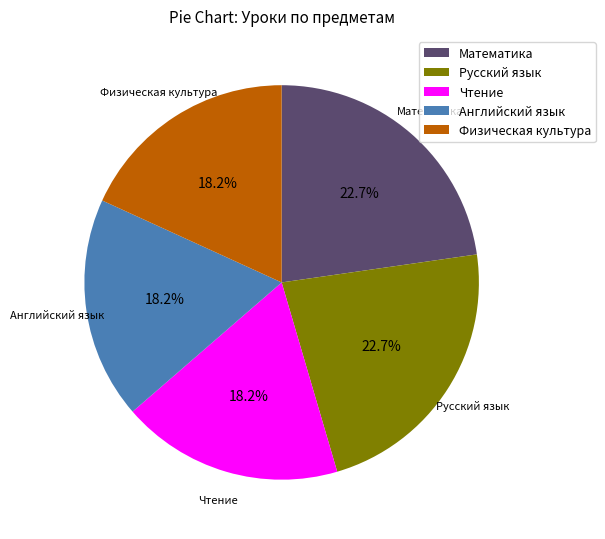

To the nearest percent, what is the difference between the largest and smallest slice percentages?

5%